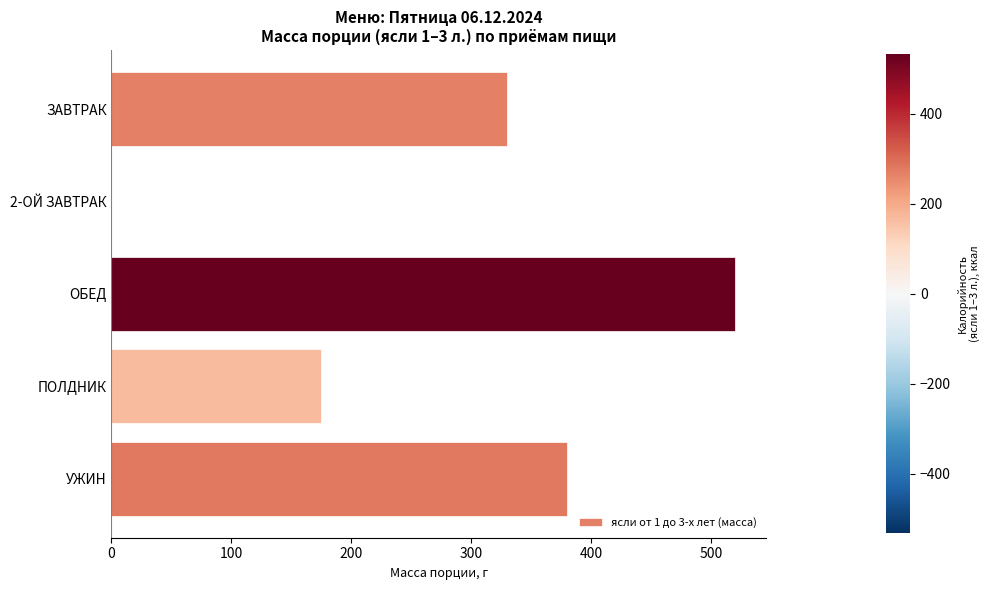

What is the sum of all values?

1405